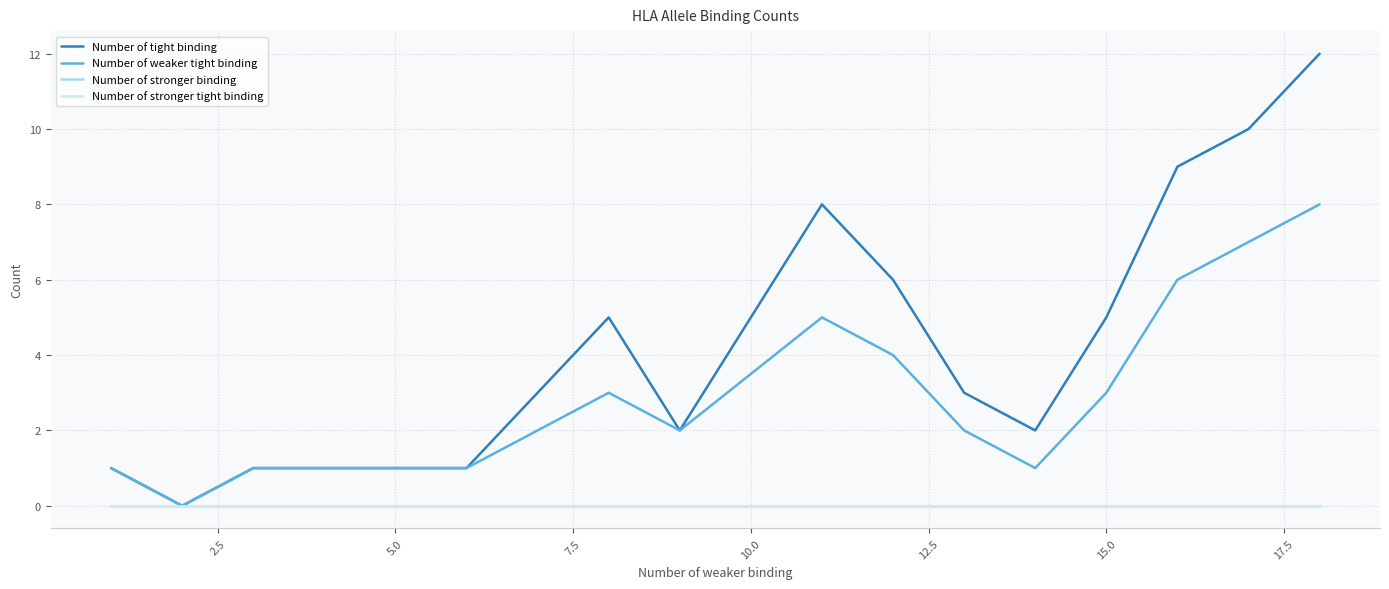

True or false: Number of stronger binding and Number of stronger tight binding intersect in this chart.

False